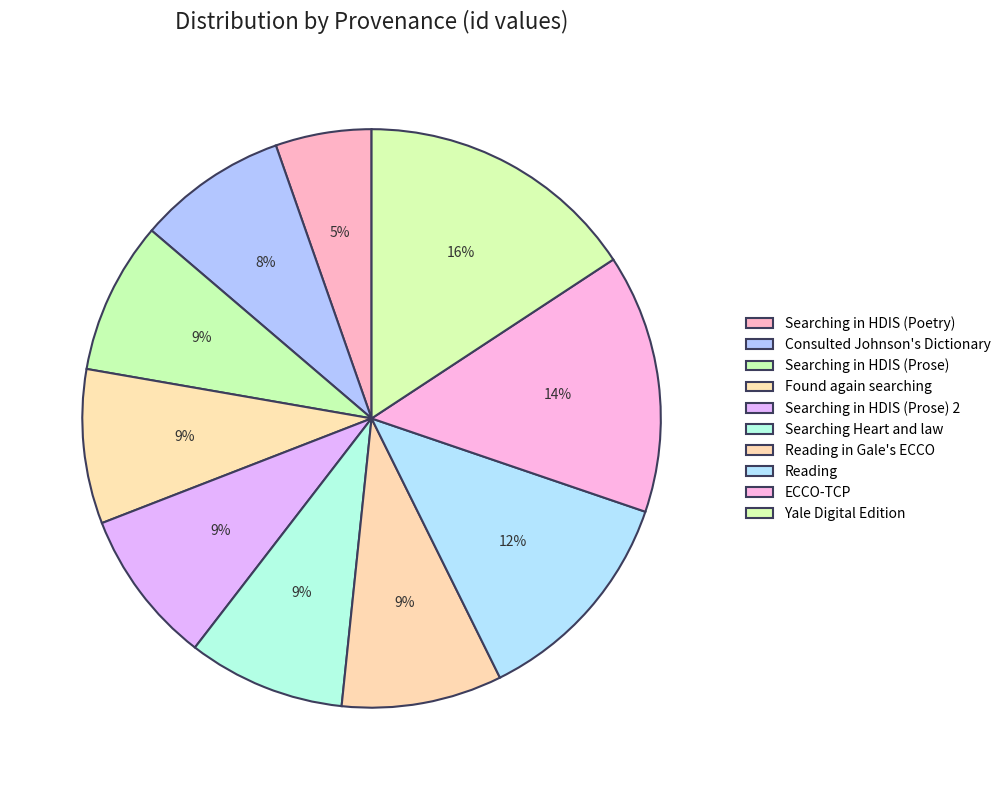

How many slices are in this pie chart?

10